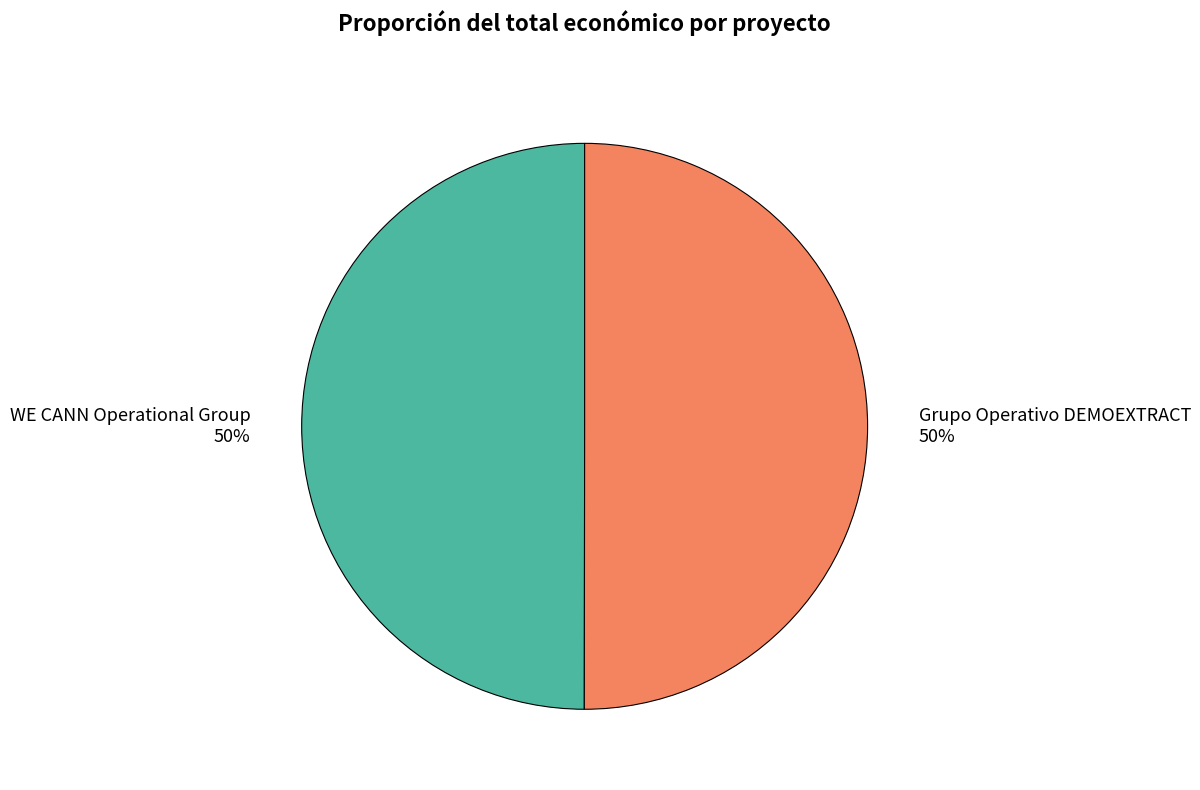

To the nearest percent, what portion does Grupo Operativo DEMOEXTRACT represent?

50%